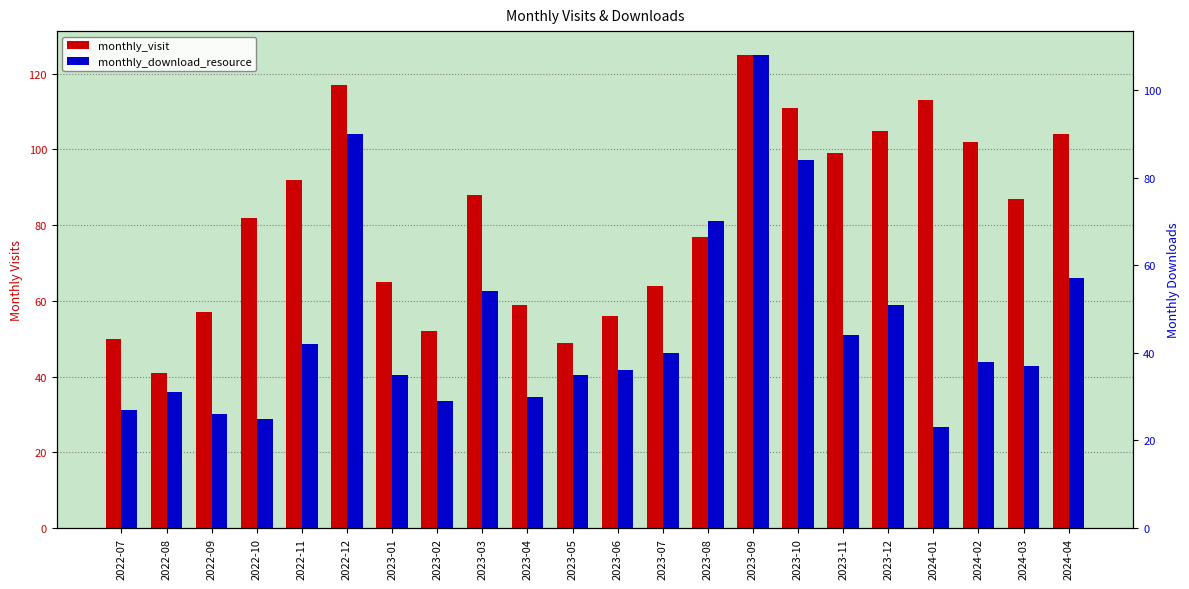

Rank the series at 2022-12 from highest to lowest value.

monthly_visit, monthly_download_resource